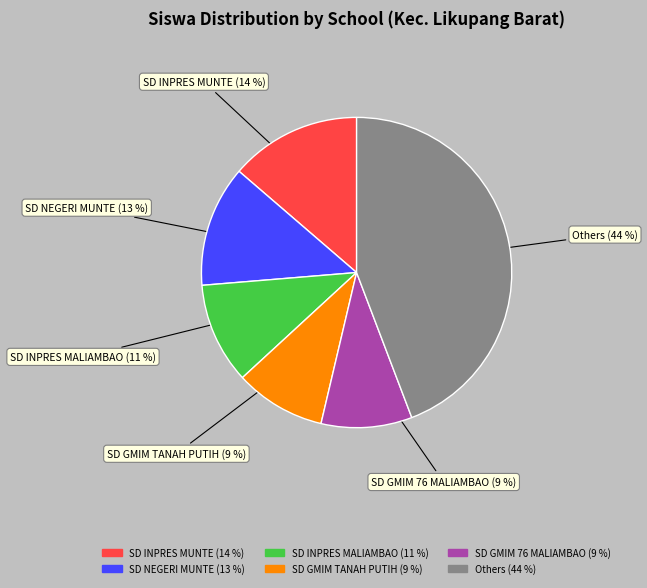

To the nearest percent, what is the average slice percentage?

17%